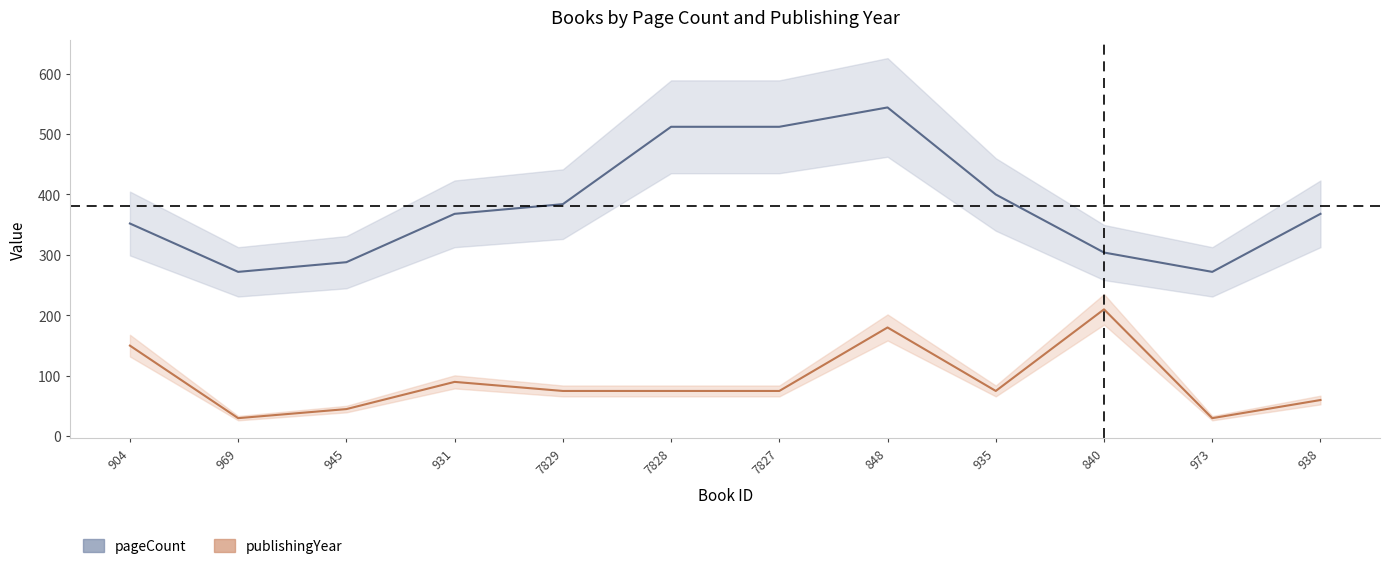

What is the spread (max minus min) of values at 848?

364